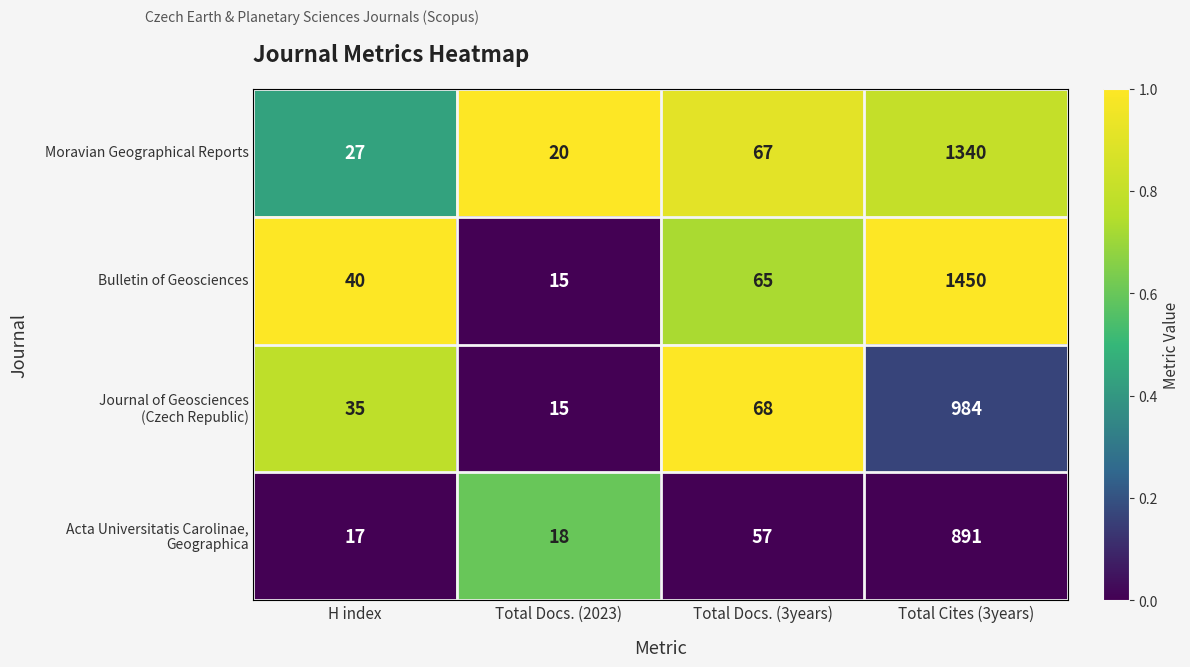

What is the sum of the Bulletin of Geosciences values at Total Docs. (3years) and H index?

105